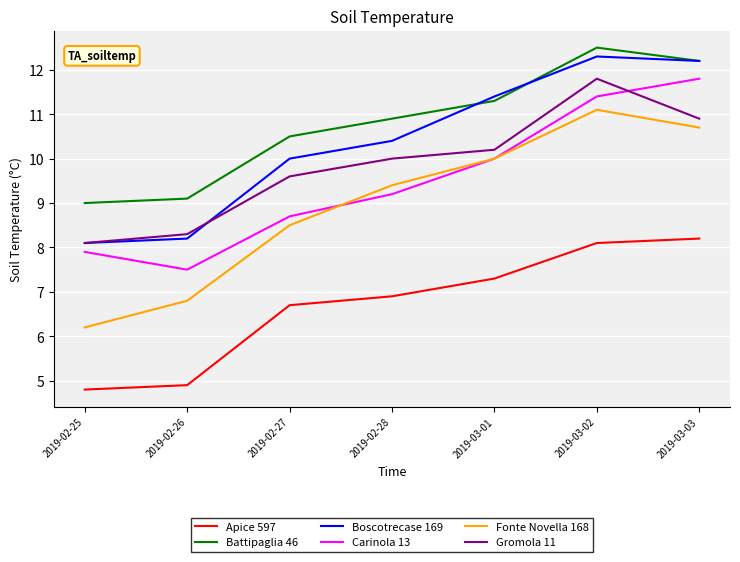

True or false: Fonte Novella 168 has more than 2 points higher than both neighbors.

False